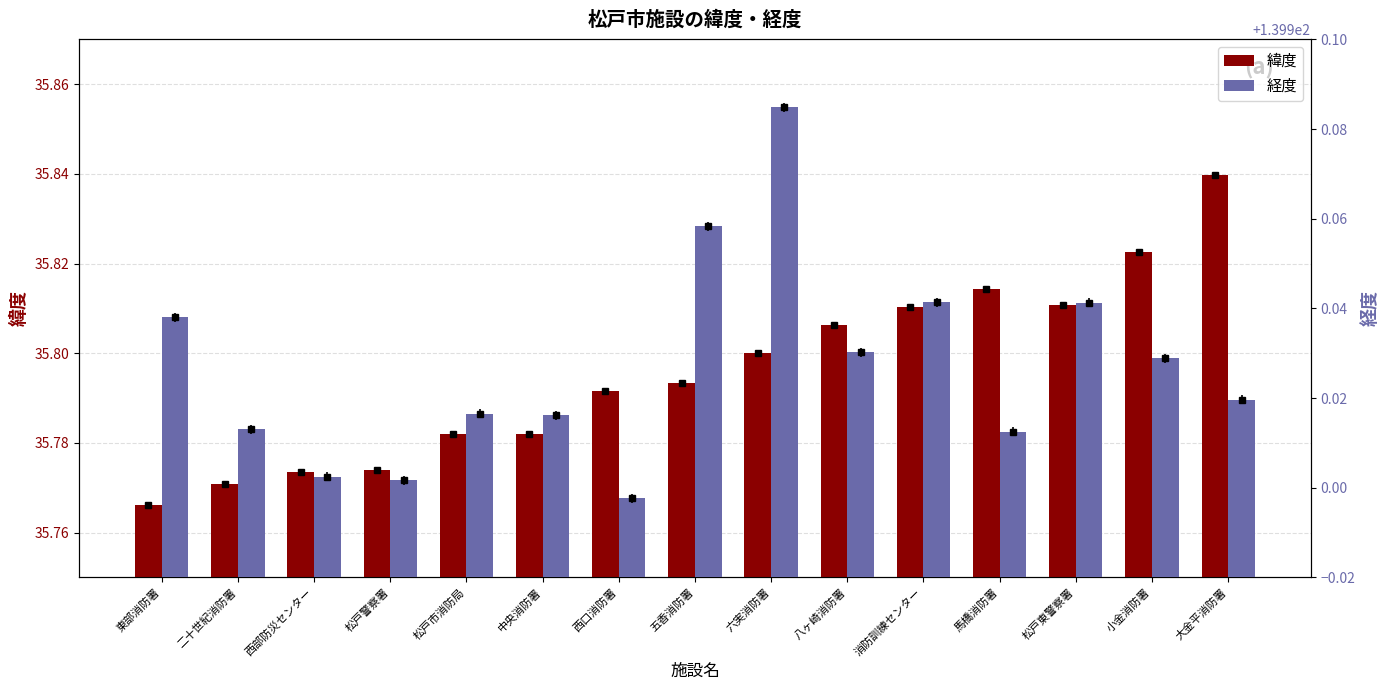

What is the label of the 5th bar from the left?

松戸市消防局